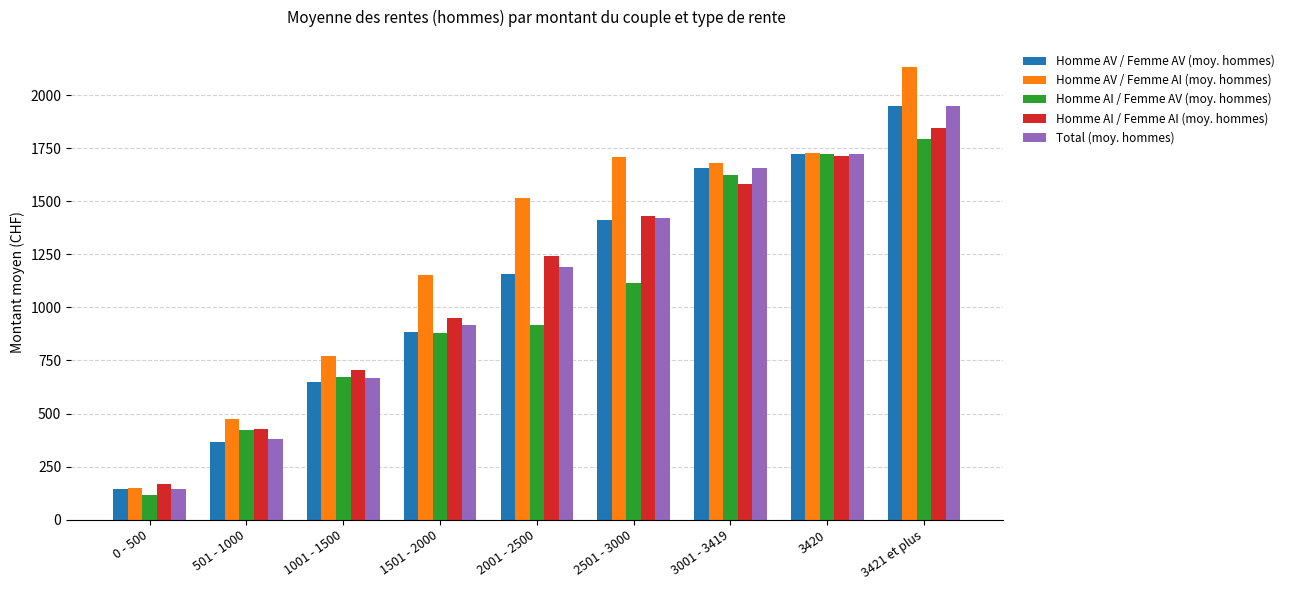

What is the difference between the maximum and minimum values in the Homme AI / Femme AV (moy. hommes) series?

1679